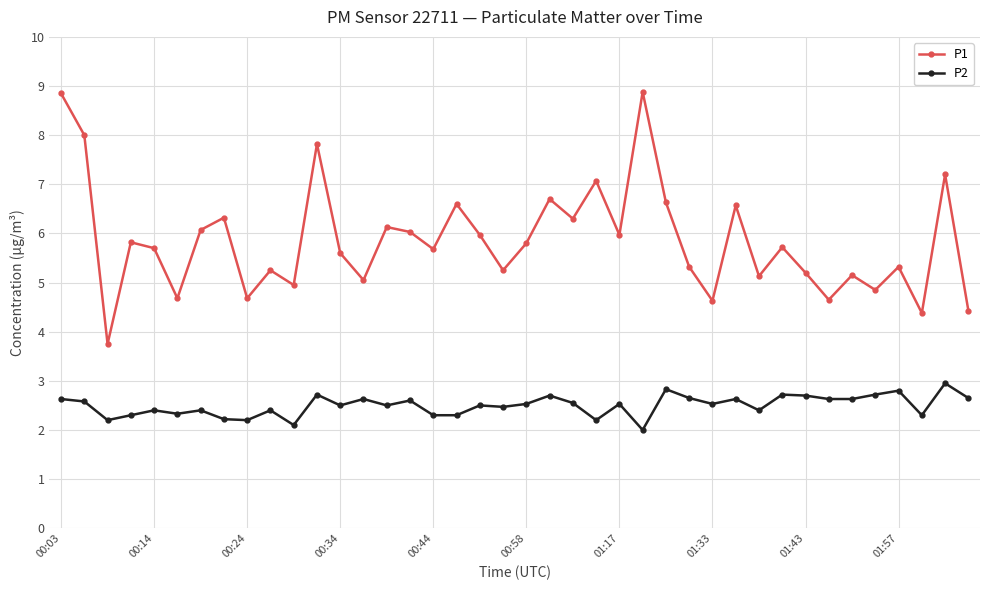

How many data points in P1 are above 5?

31